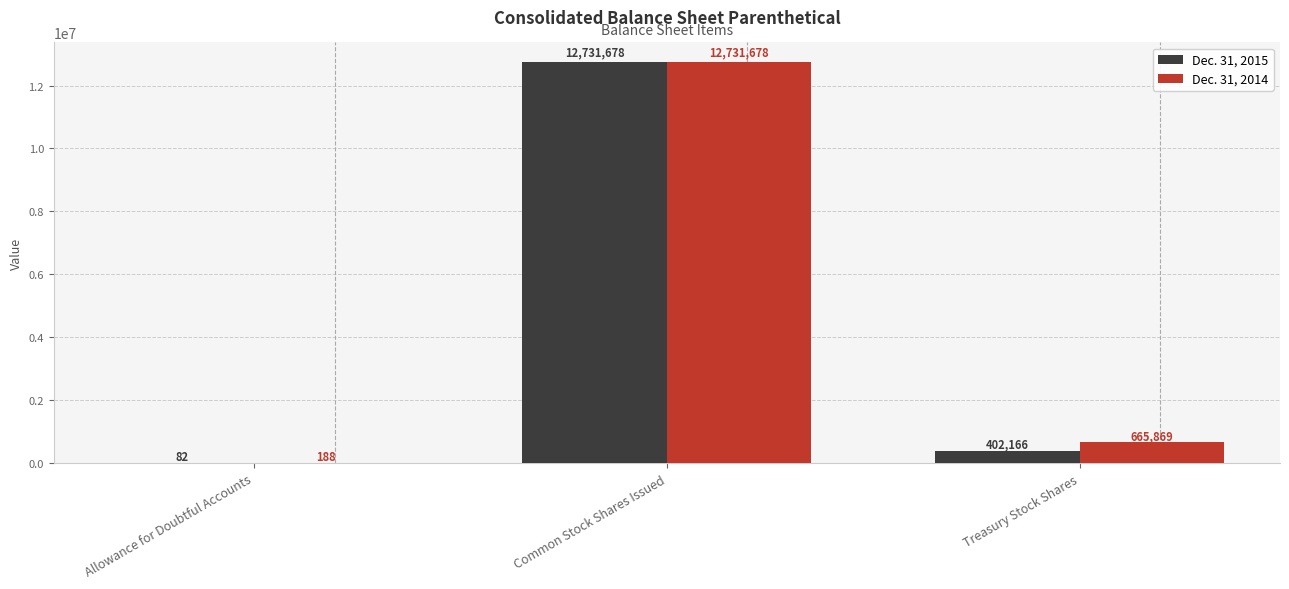

Count the number of categories in the chart.

3